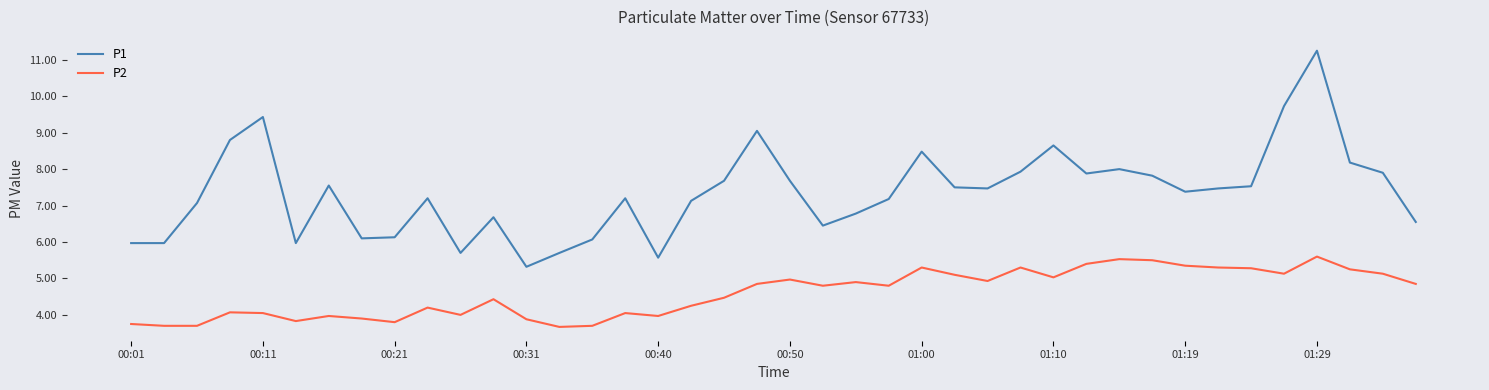

At how many categories does at least one series exceed 5?

40